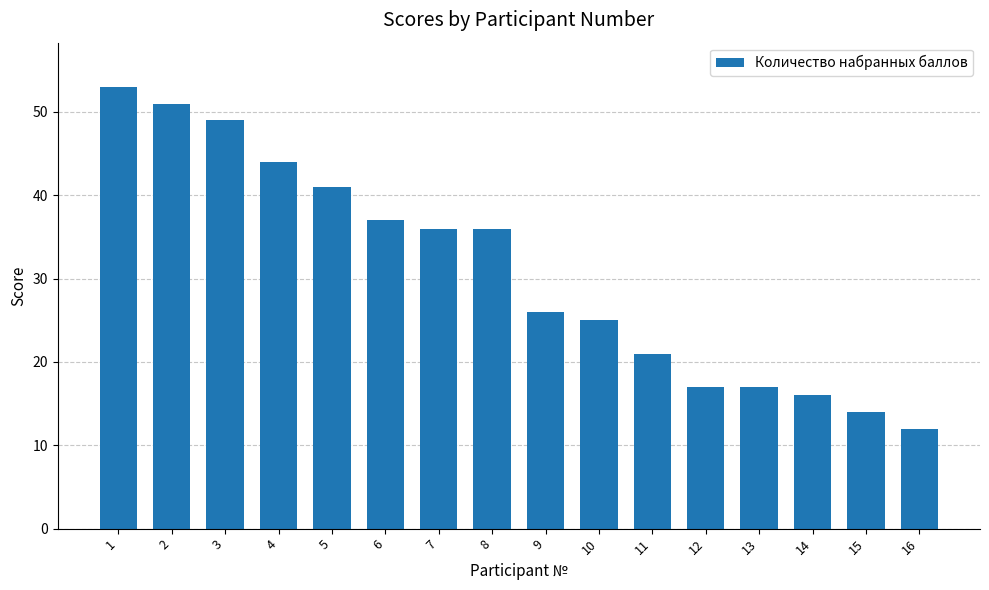

How many values are below 36?

8